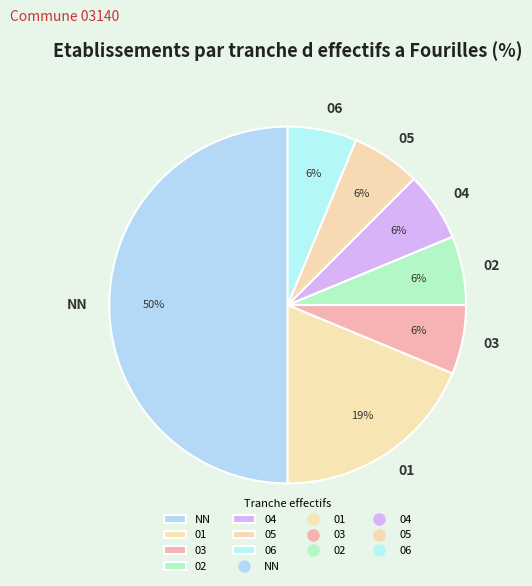

Which slice is the largest?

NN